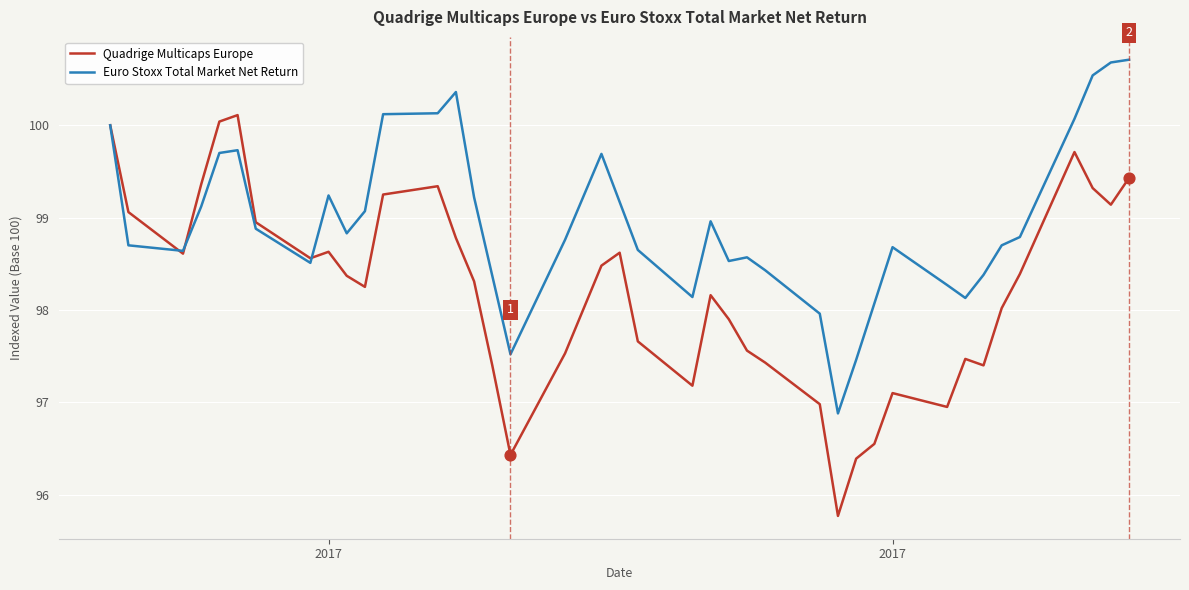

Which series has the largest total across all categories?

Euro Stoxx Total Market Net Return